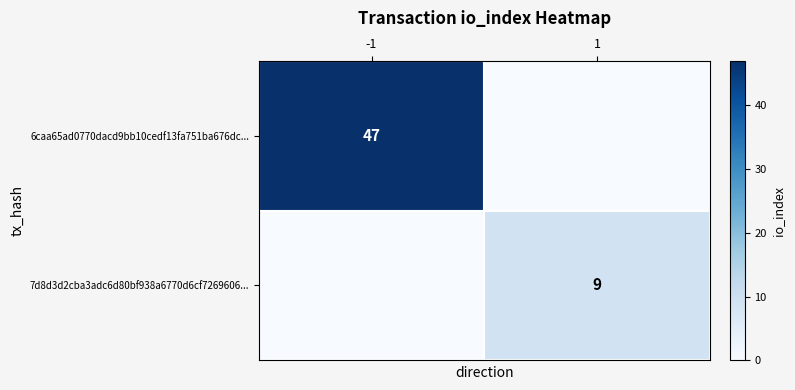

Which has a higher value, 1 or -1?

-1